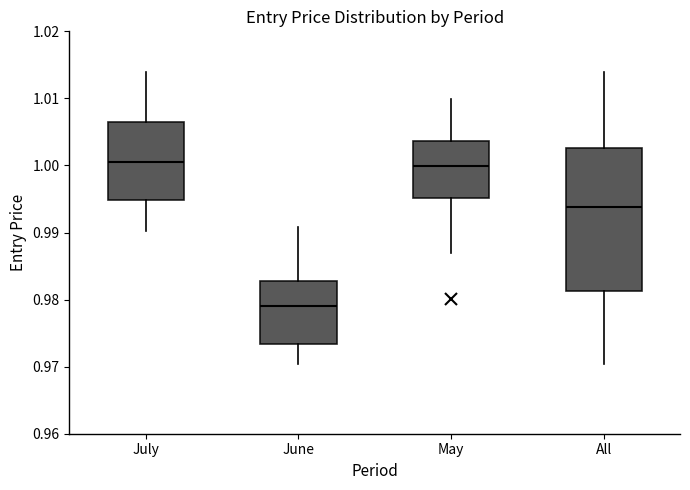

Where is the upper edge of the box for May on the y-axis? The values are not printed on the chart, so give them approximately, as read against the axis.

1.004